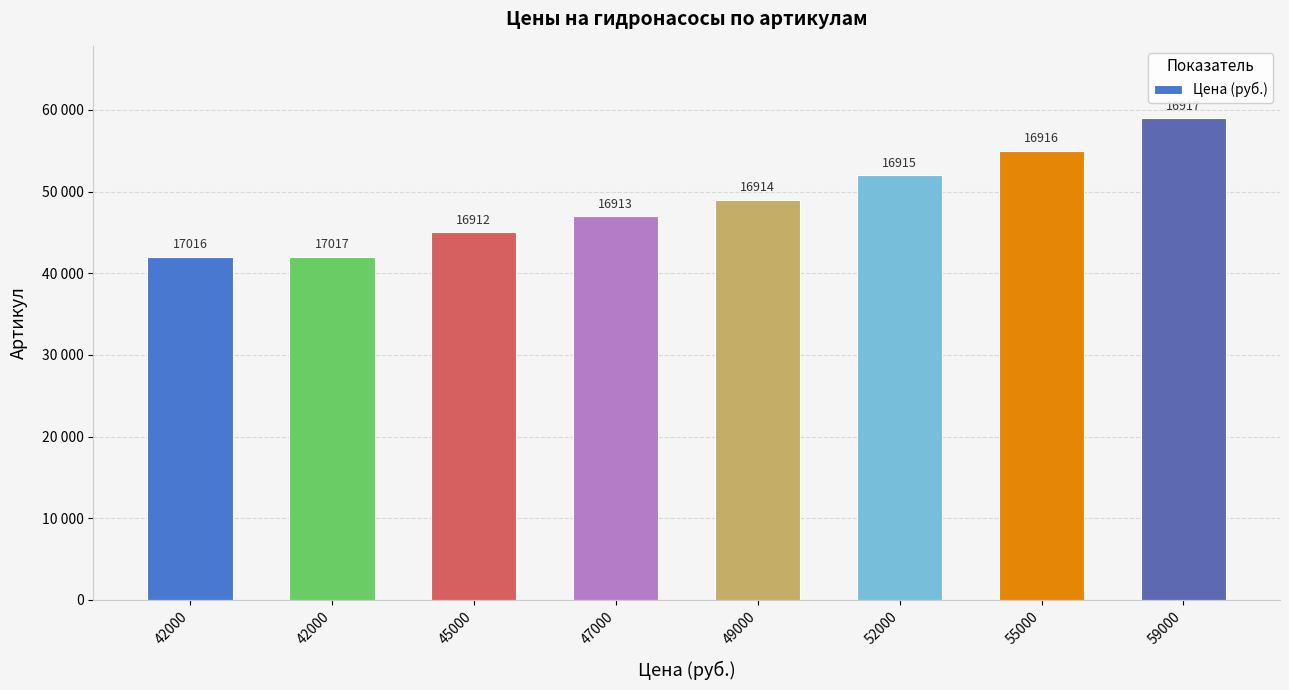

At which category does the chart reach its peak across all series?

59000